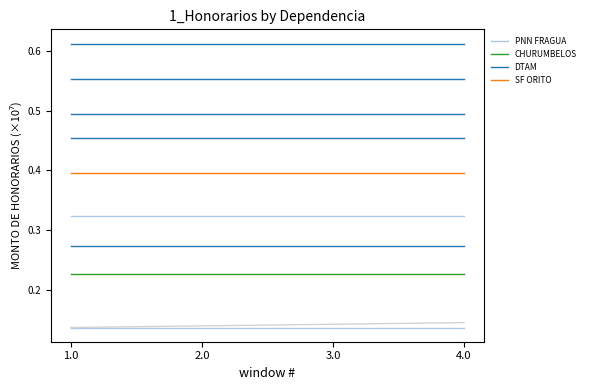

Which has a higher value, 1.0 or 2.0?

1.0